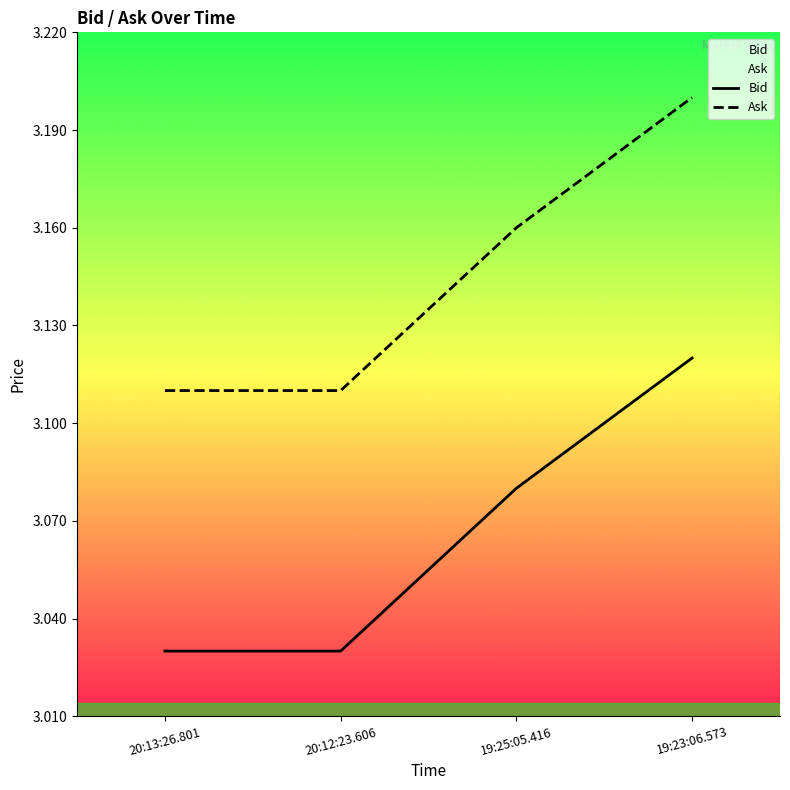

How many distinct data groups are displayed?

2